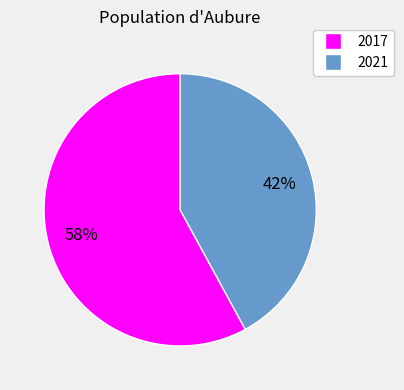

Is the sum of 2017 and 2021 greater than half?

Yes